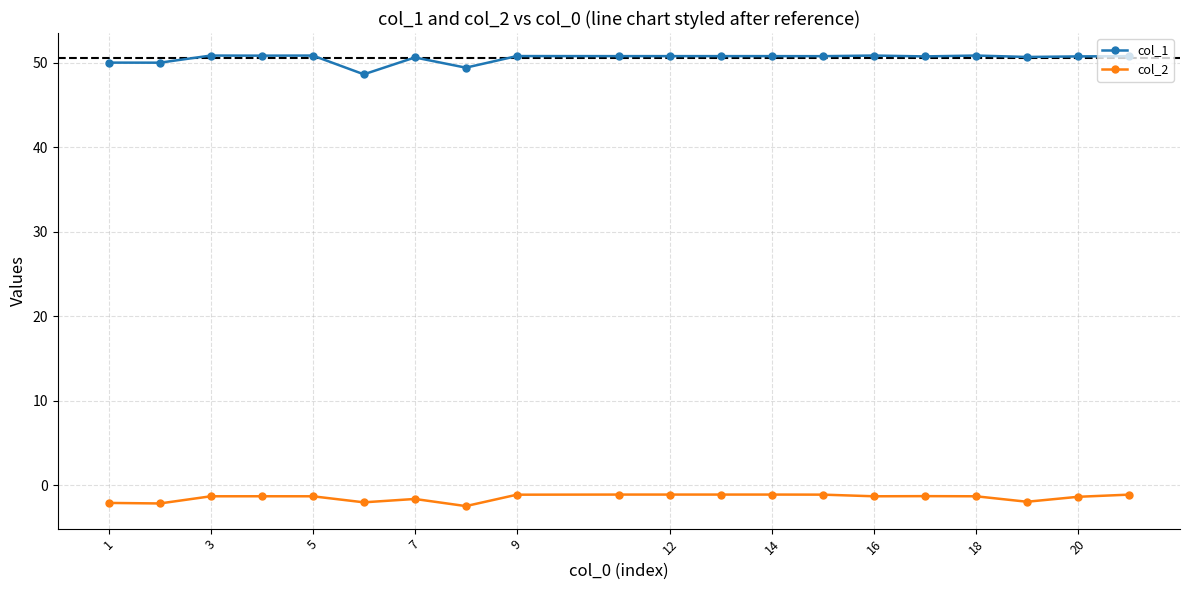

True or false: col_1 and col_2 intersect in this chart.

False